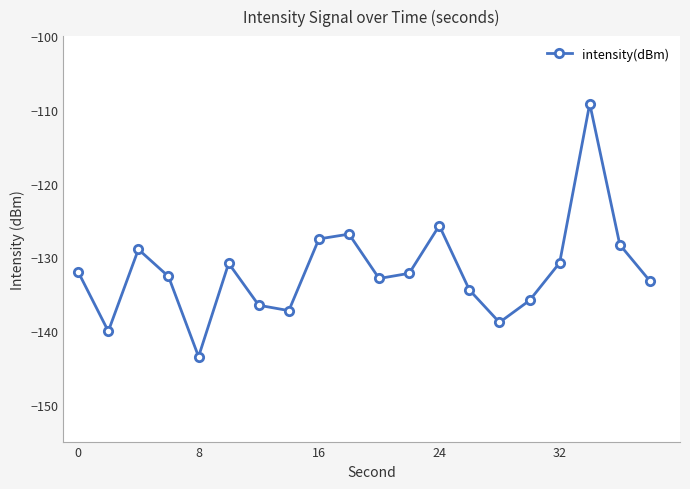

What is the difference between the maximum and second lowest values?

30.9